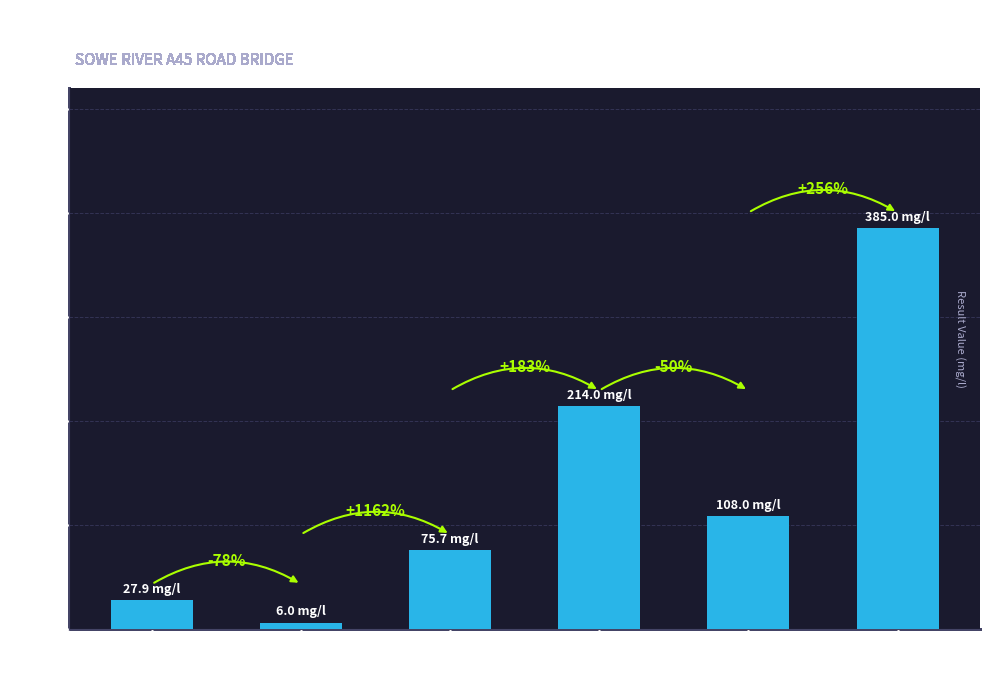

What is the minimum value shown in the chart?

6.0